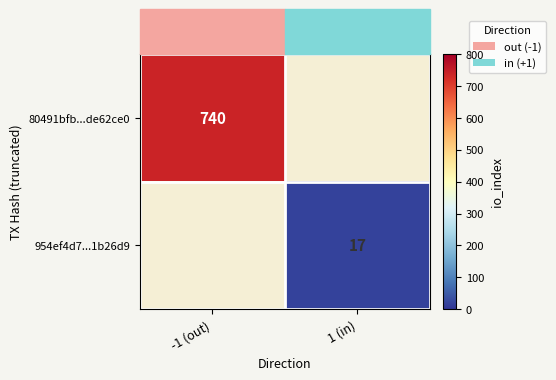

The 954ef4d7...1b26d9 series shows 8 at 1 (in). True or false?

False